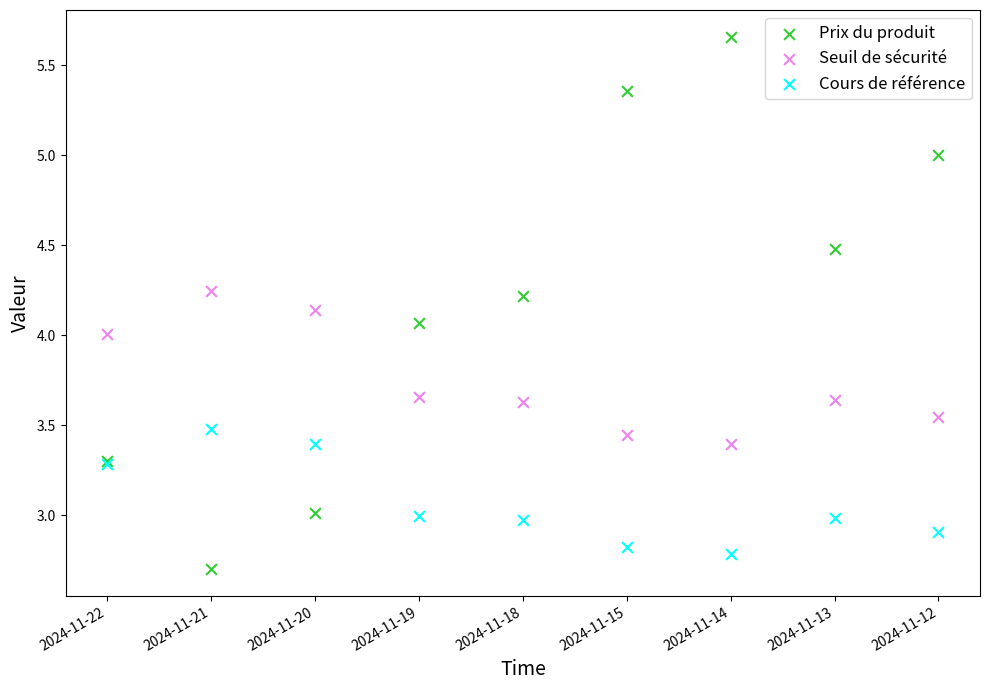

What are all the series names shown in the legend?

Prix du produit, Seuil de sécurité, Cours de référence